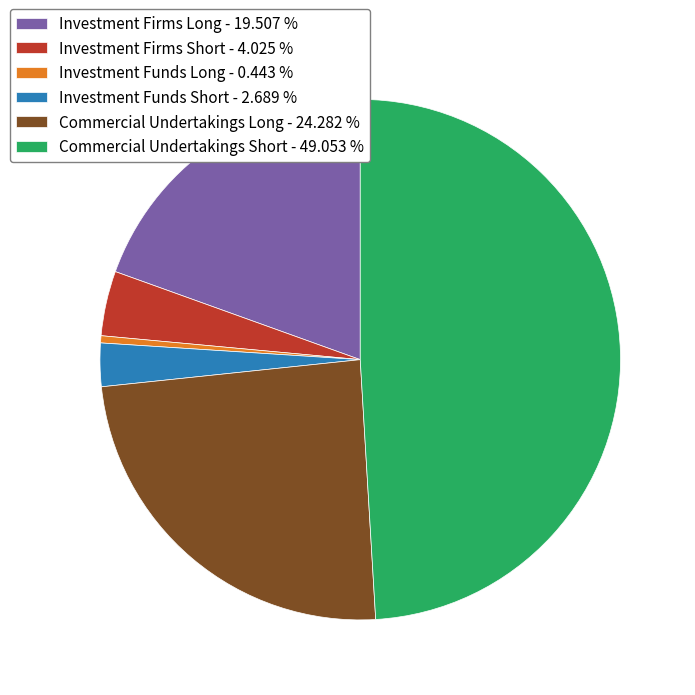

Does Investment Firms Long represent more than half of the total?

No